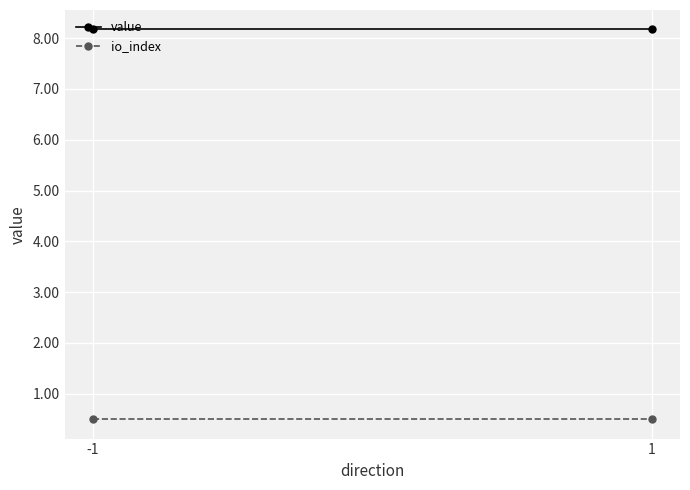

Reading right to left, transcribe all the data shown in this chart.

value: 8.2	8.2
io_index: 0.5	0.5